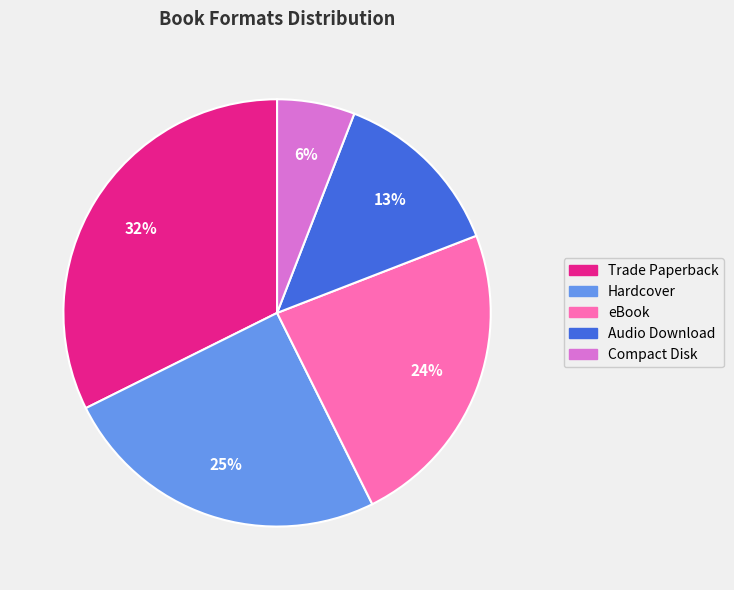

What percentage is the eBook slice, to the nearest percent?

24%